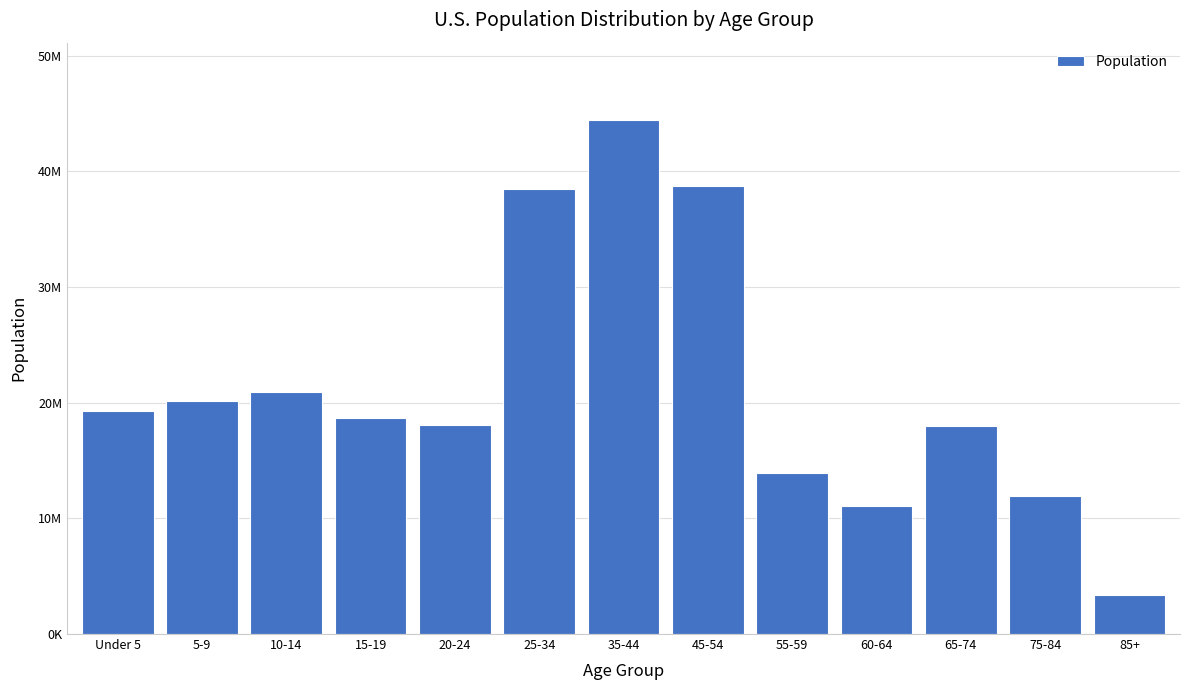

Does the chart contain any negative values?

No